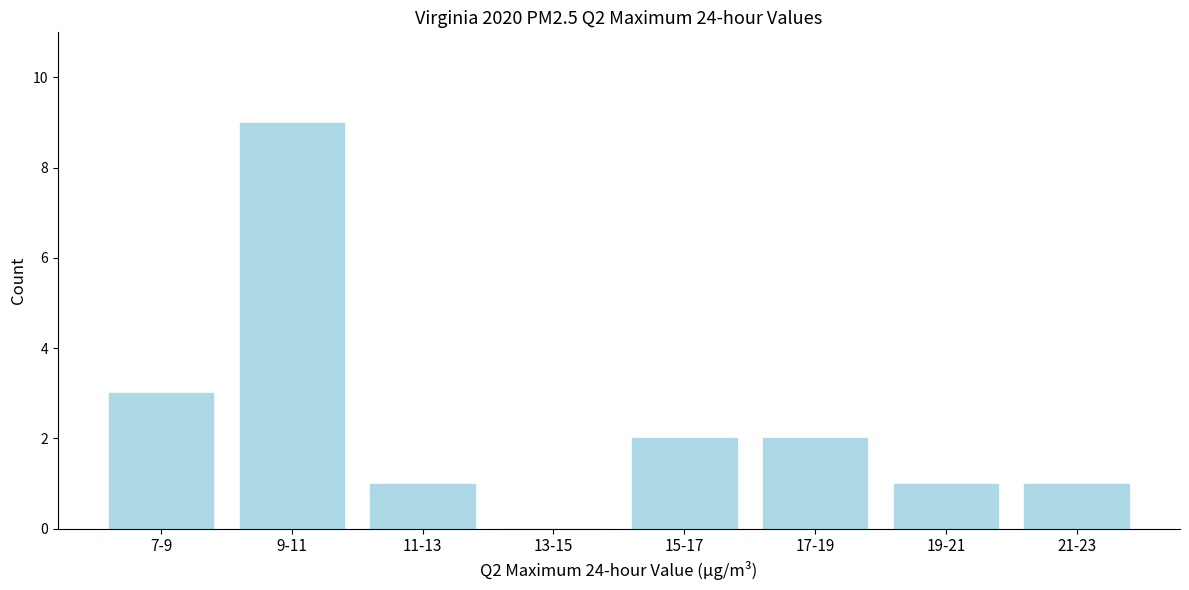

Reading left to right, extract all data points from this chart.

7-9=3	9-11=9	11-13=1	13-15=0	15-17=2	17-19=2	19-21=1	21-23=1